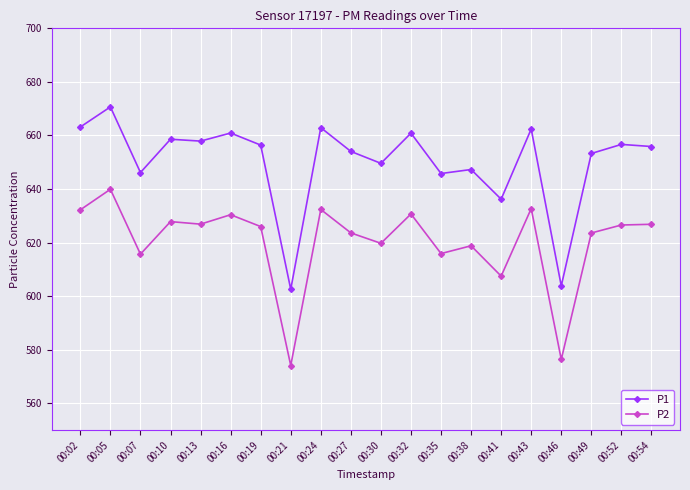

What is the total value across all series at 00:16?

1291.3